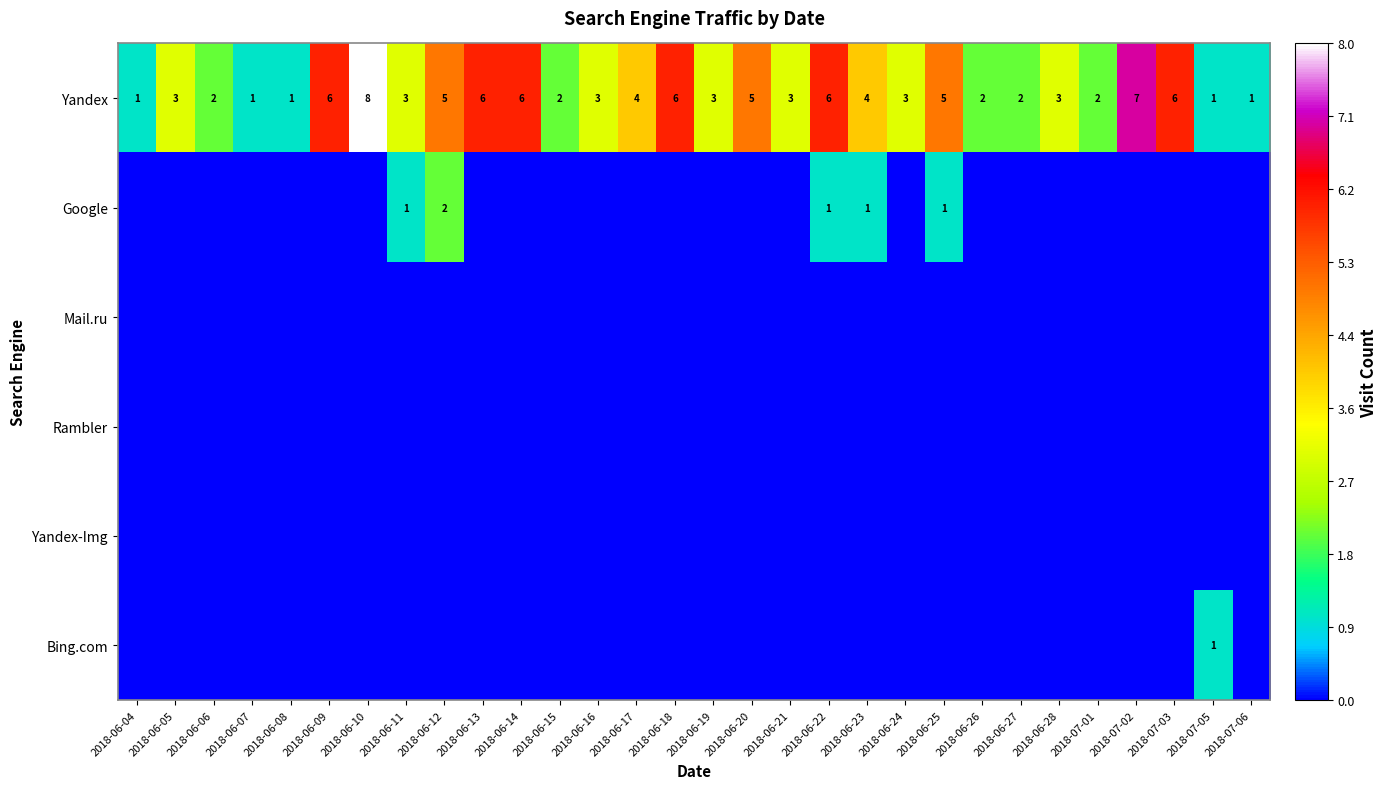

What is the sum of all Yandex values?

110